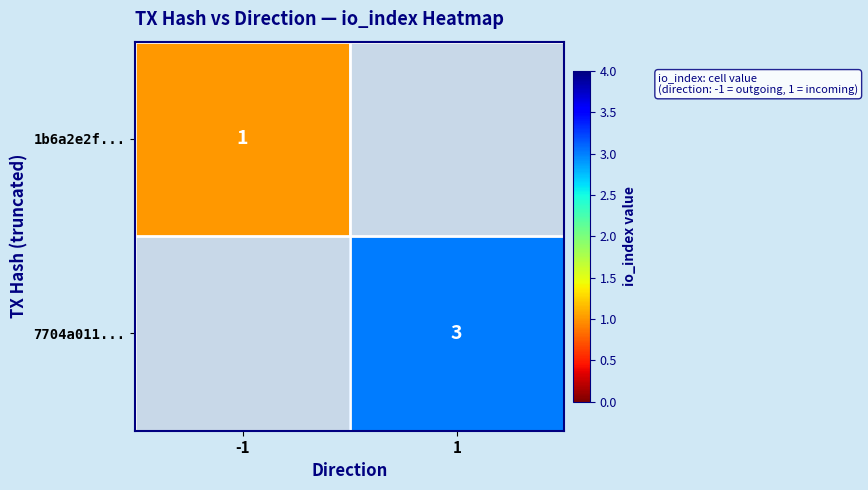

The value of 7704a011... at 1 is 4. True or false?

False